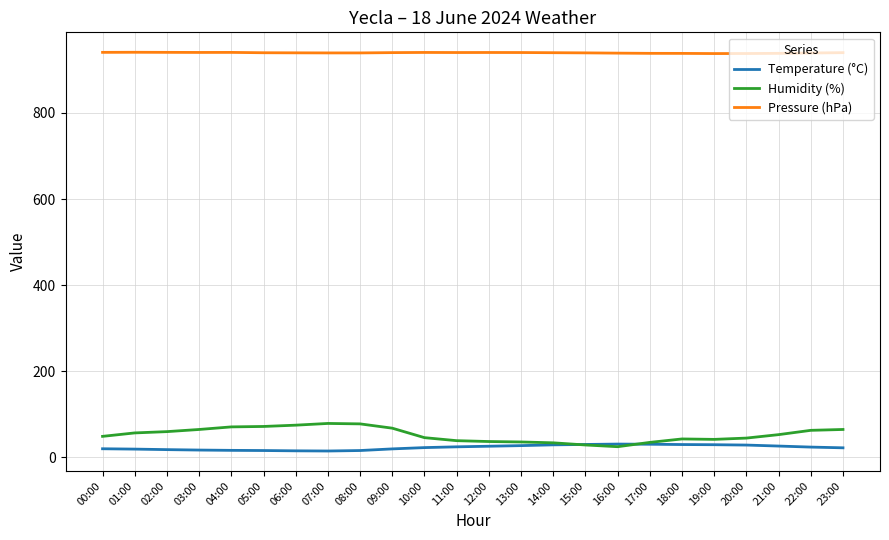

List the series in order of their peak value, highest first.

Pressure (hPa), Humidity (%), Temperature (°C)